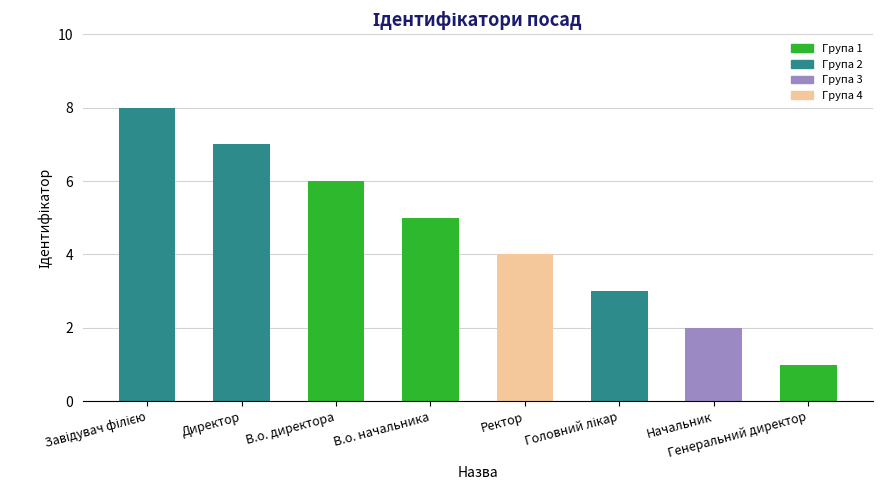

What is the sum of all values?

36